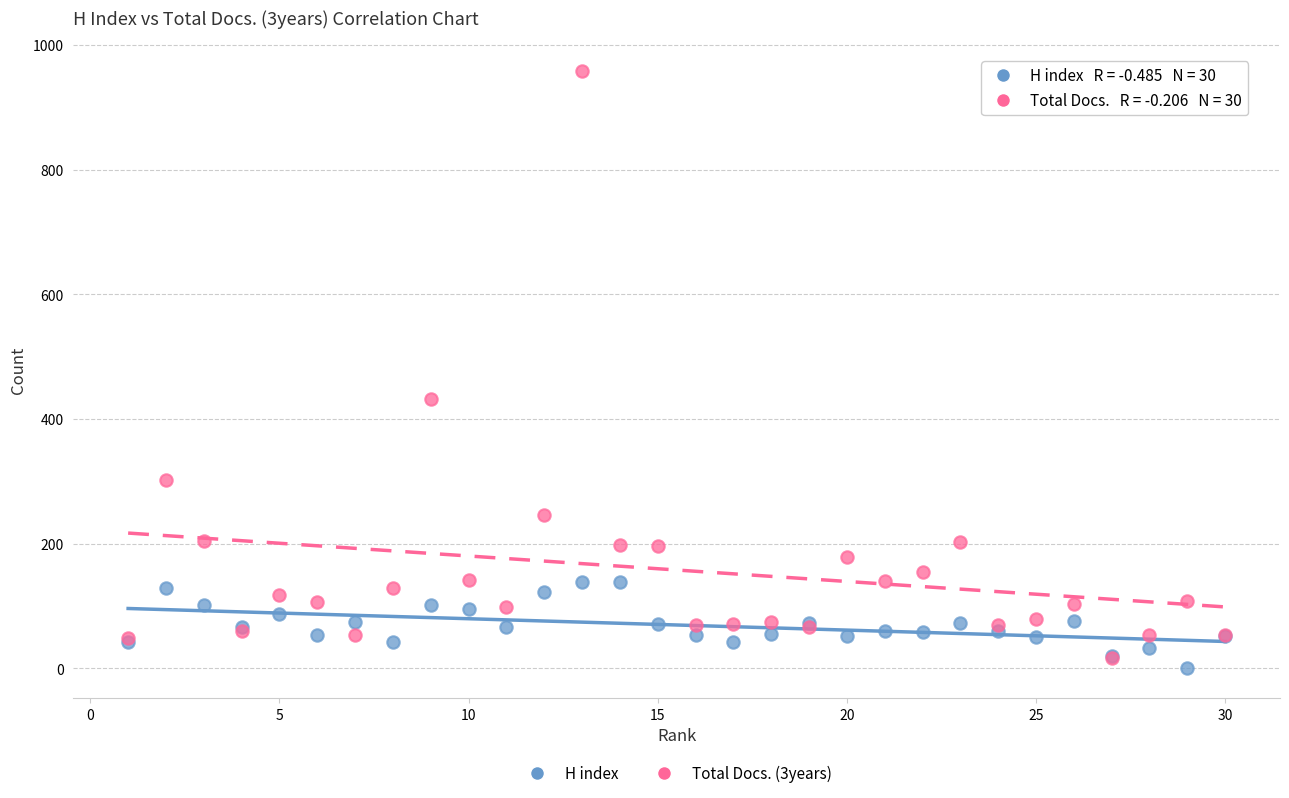

Which series has the largest Y range (max minus min)?

Total Docs. (3years)